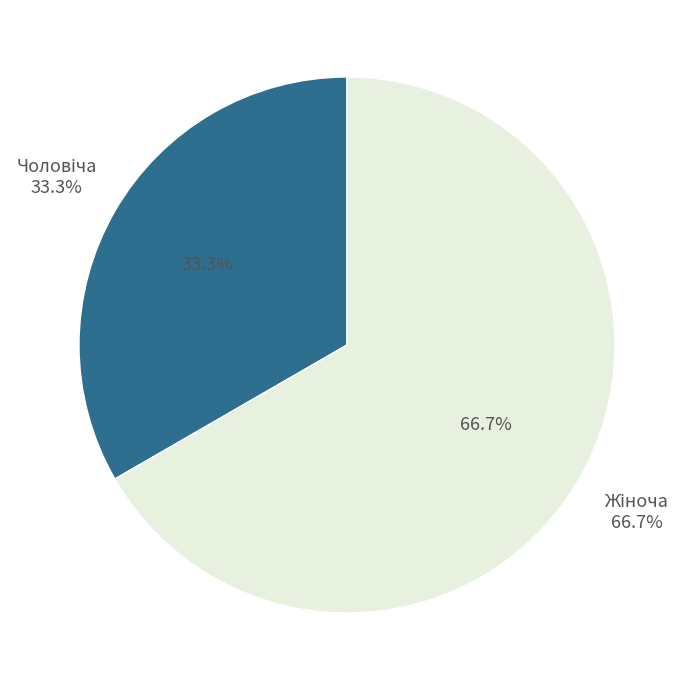

To the nearest percent, what is the difference between the Чоловіча and Жіноча slice percentages?

33%